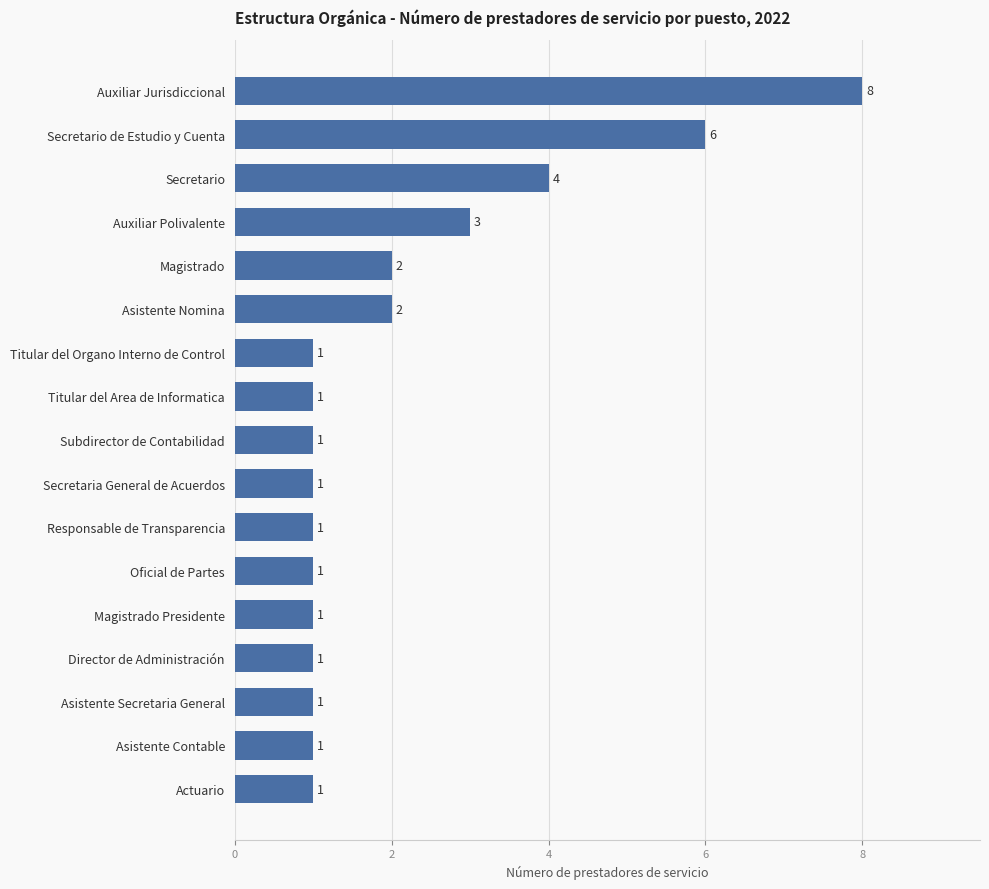

What is the difference between the values at Auxiliar Jurisdiccional and Titular del Organo Interno de Control?

7